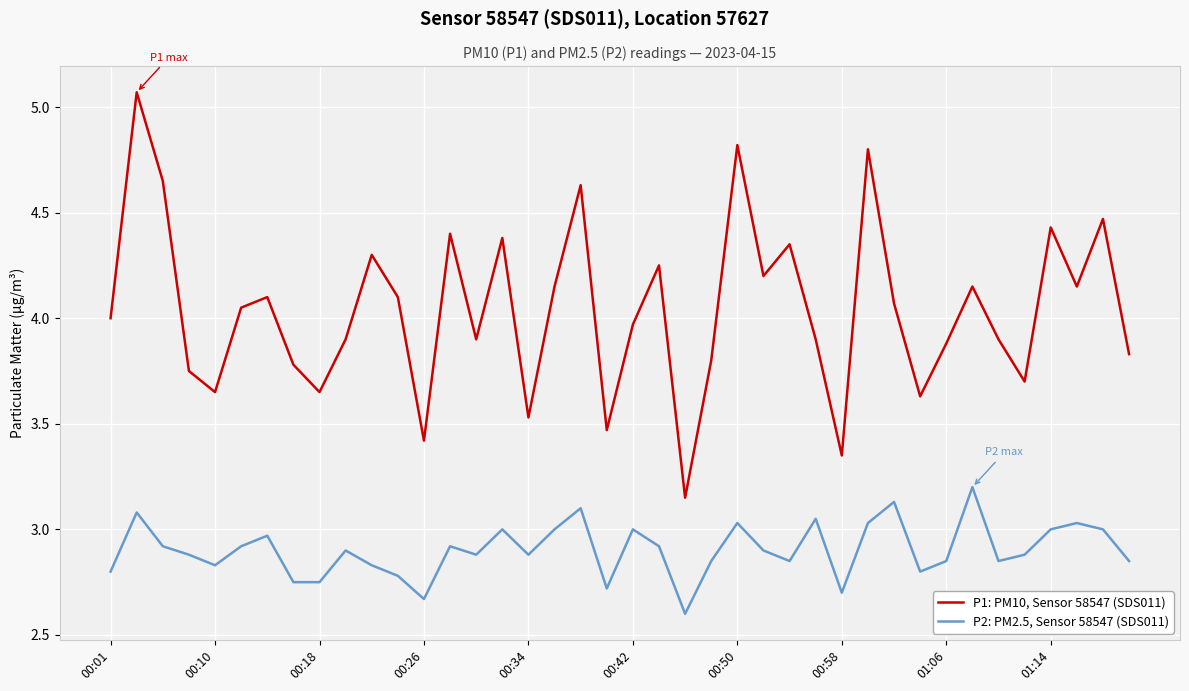

Which series has the largest total across all categories?

P1: PM10, Sensor 58547 (SDS011)